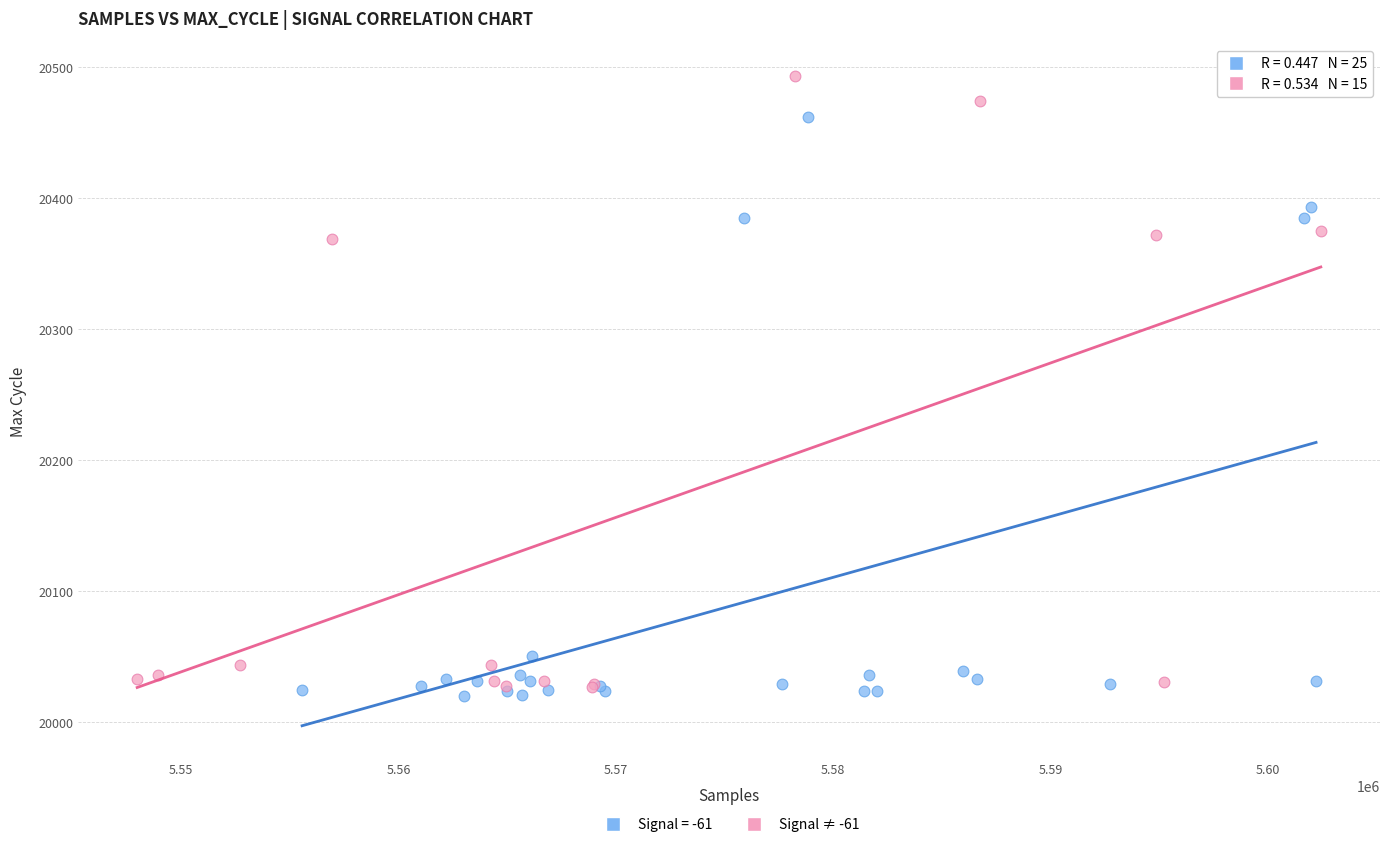

Which series has the largest Y range (max minus min)?

Signal ≠ -61